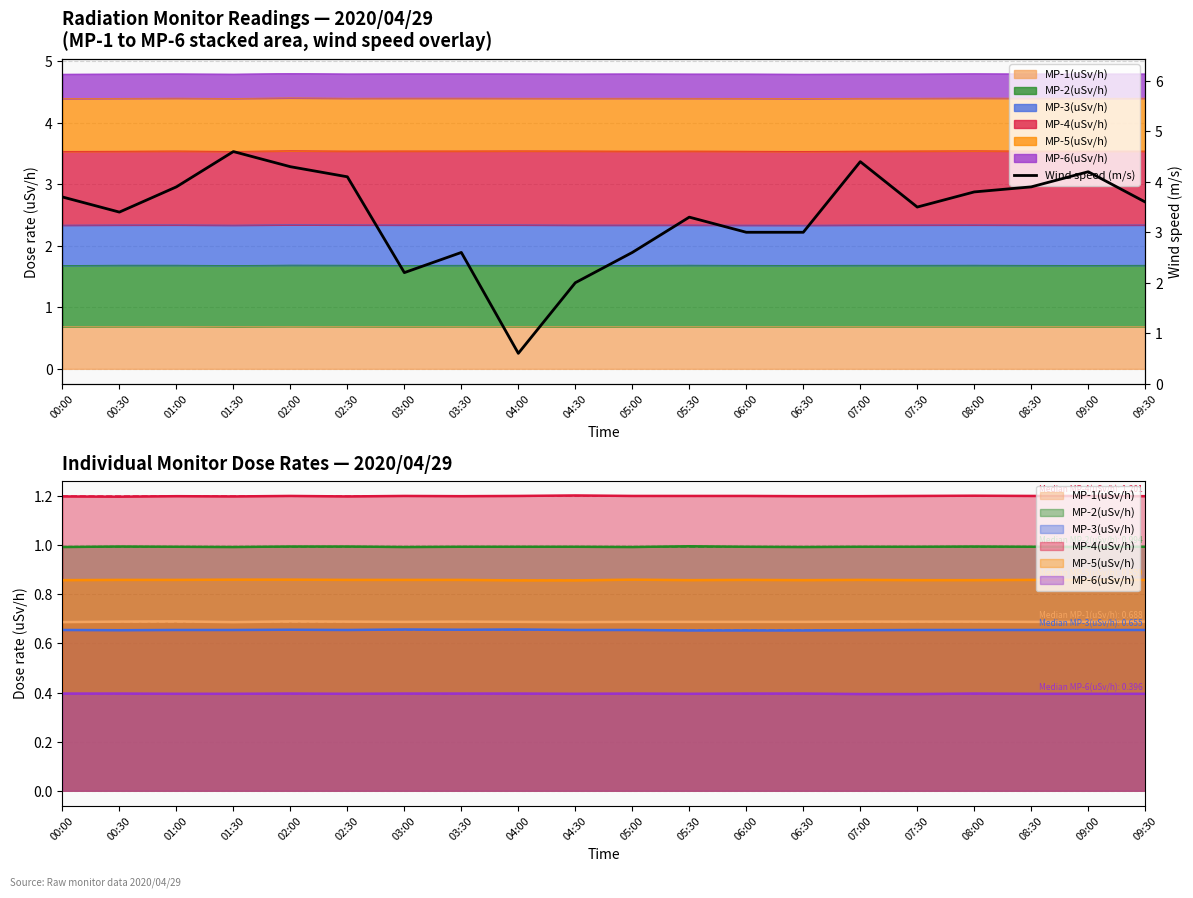

What is the sum of all values?

66.7